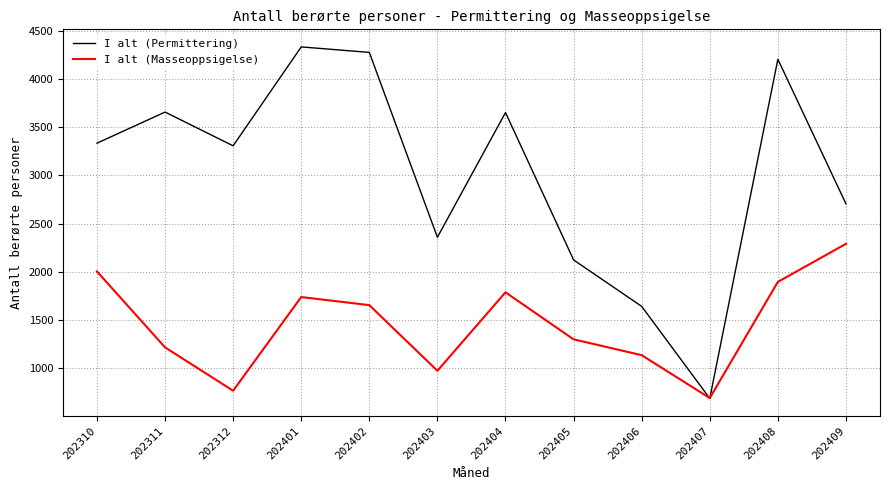

What is the minimum value shown in the chart?

686